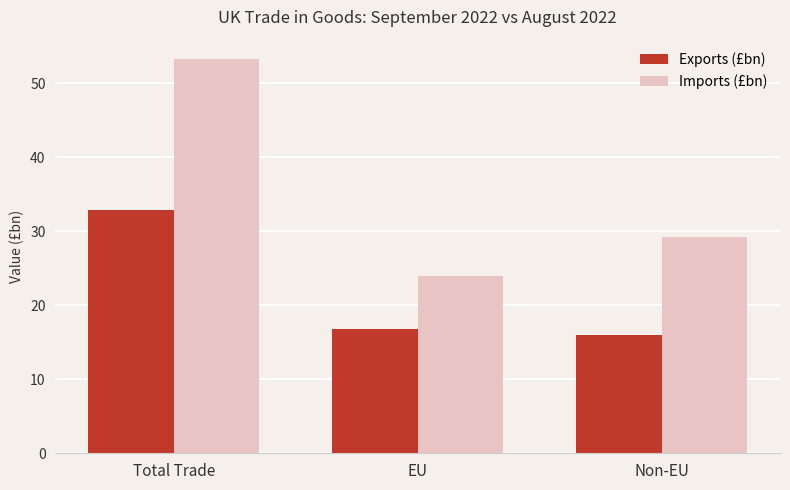

Which series changed the most between Total Trade and Non-EU?

Imports (£bn)